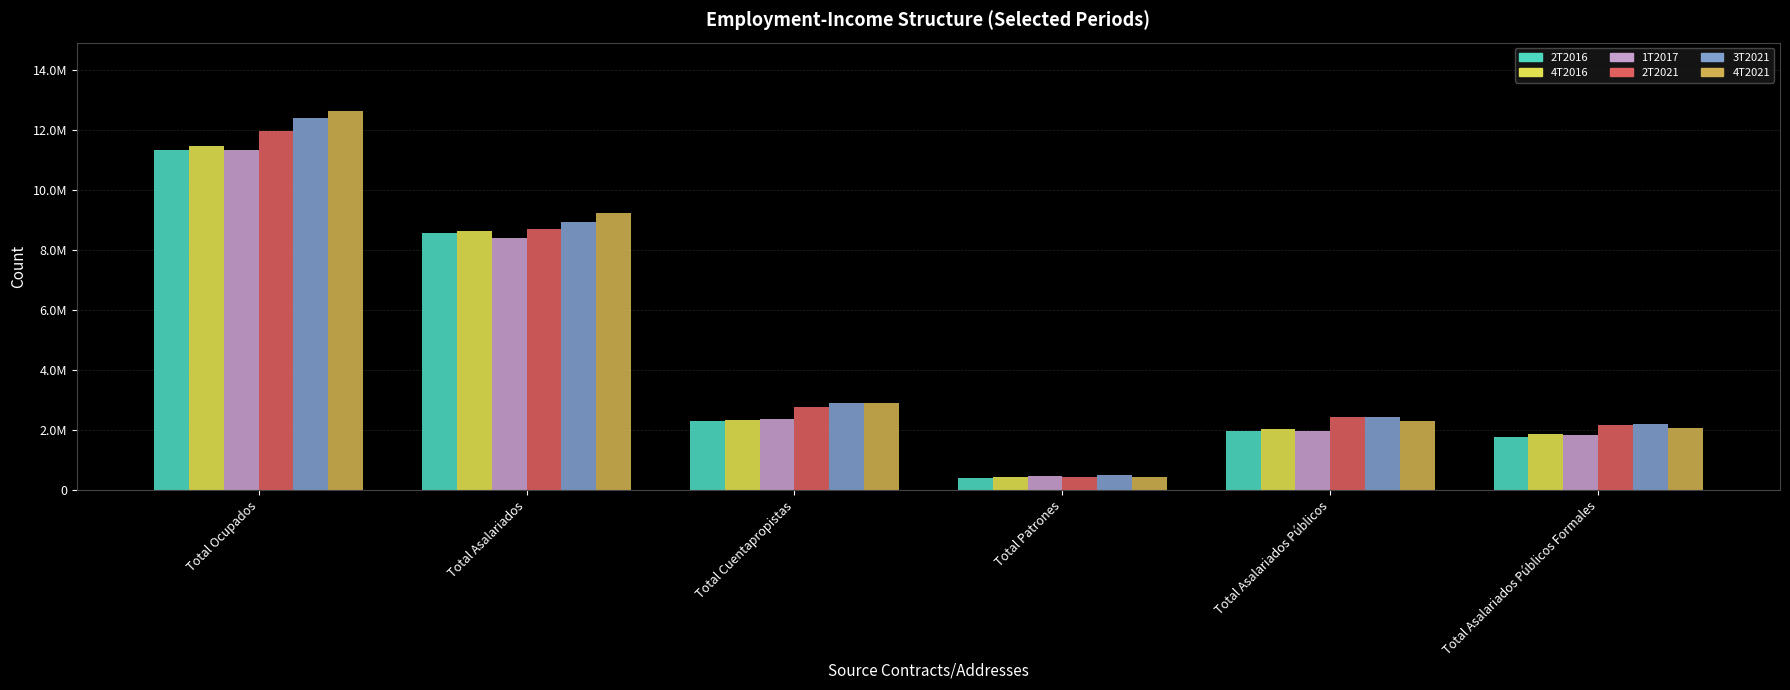

Reading left to right, extract all data points from this chart.

2T2016: 11337689	8566347	2303613	406201	1958549	1789827
4T2016: 11459250	8637399	2330250	432400	2037817	1861675
1T2017: 11328384	8402025	2375998	459294	1990372	1833773
2T2021: 11981480	8704031	2784027	438290	2424827	2165338
3T2021: 12403538	8936242	2890779	493547	2441282	2191568
4T2021: 12643582	9230834	2909594	447867	2295216	2069136